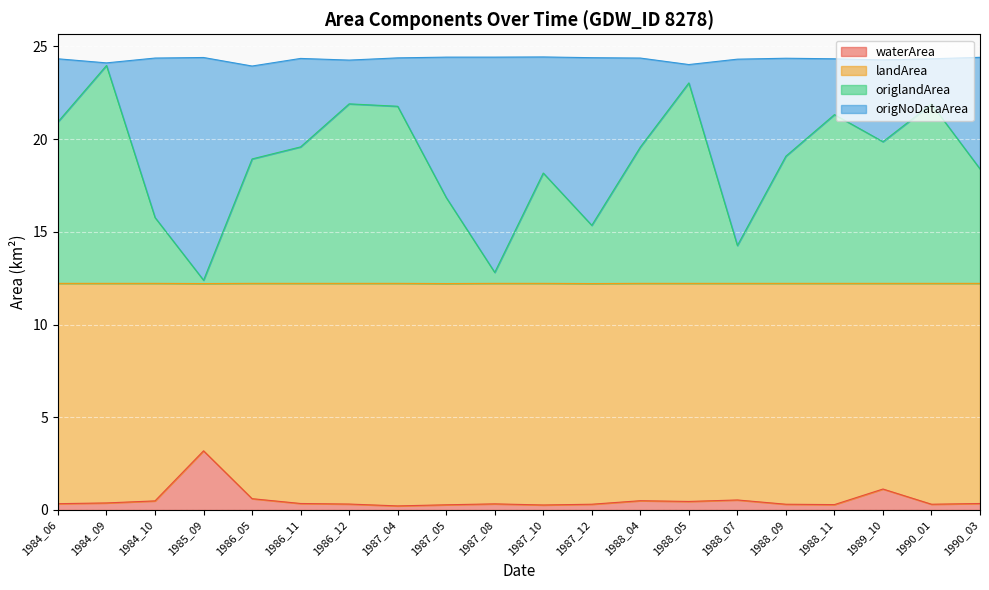

Rank the categories by origlandArea value from highest to lowest.

1984_09, 1988_05, 1986_12, 1990_01, 1987_04, 1988_11, 1984_06, 1989_10, 1986_11, 1988_04, 1988_09, 1986_05, 1990_03, 1987_10, 1987_05, 1984_10, 1987_12, 1988_07, 1987_08, 1985_09